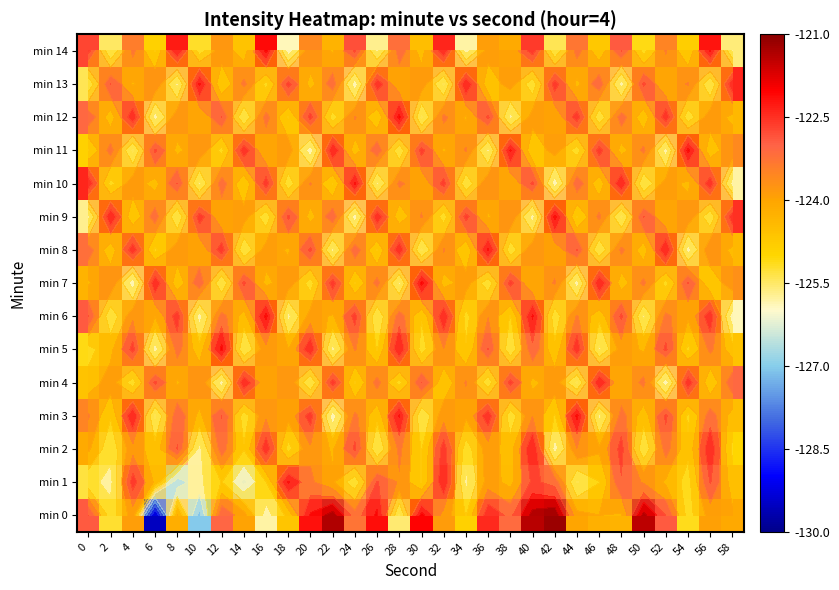

Between 56 and 58, which series saw the biggest shift?

min 6